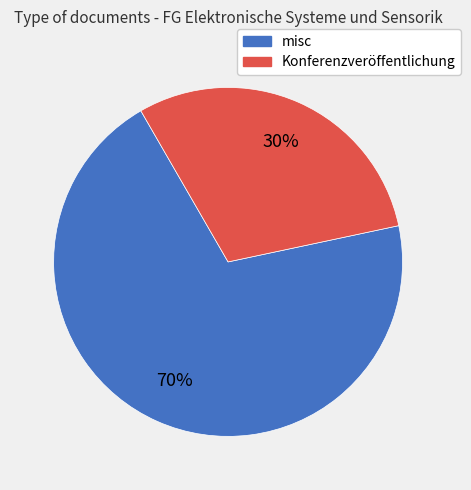

Does any single category account for the majority?

Yes